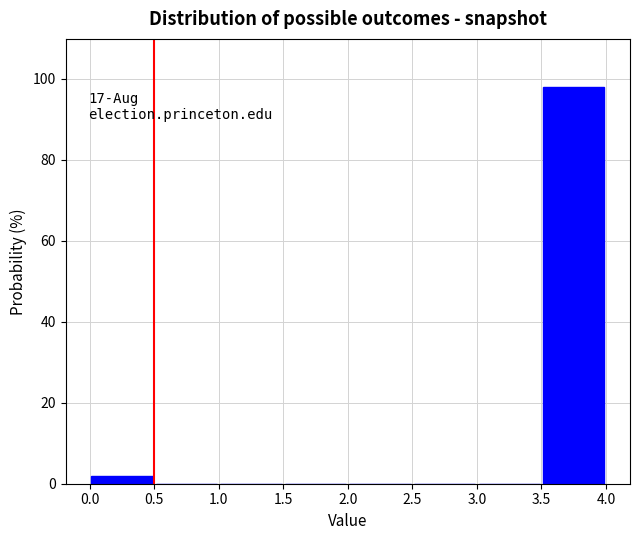

Which range on the x-axis has the tallest bar?

3.5 to 4.0